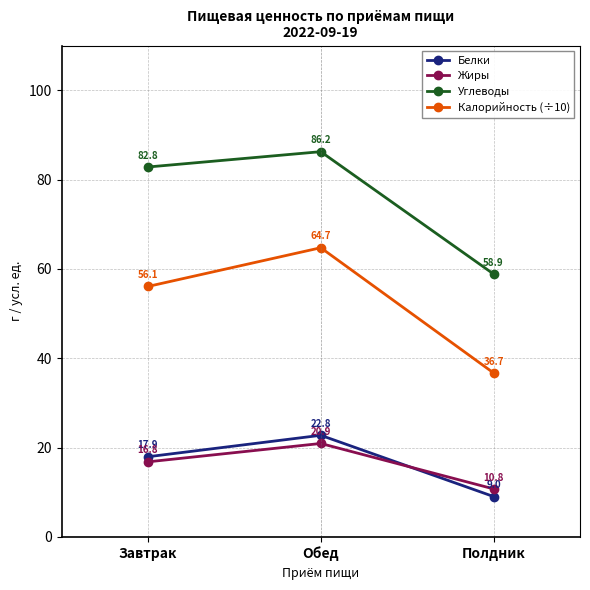

Count the number of data series in this chart.

4